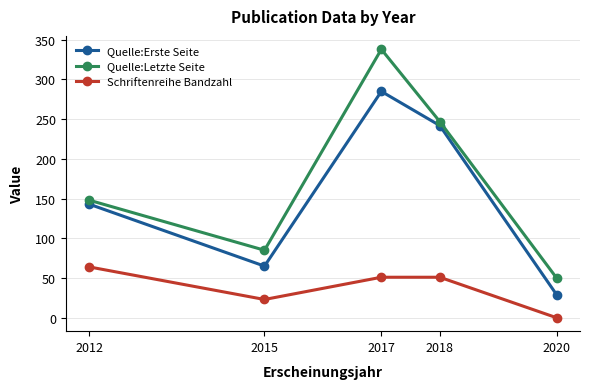

In Quelle:Letzte Seite, how many points are higher than both neighbors (excluding endpoints)?

1